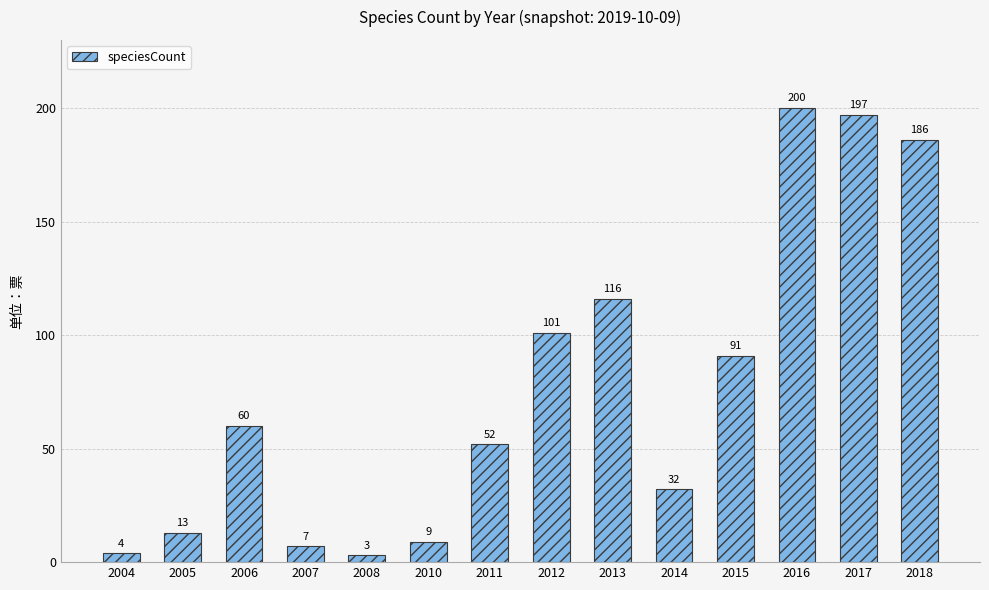

At which category does the chart reach its minimum across all series?

2008